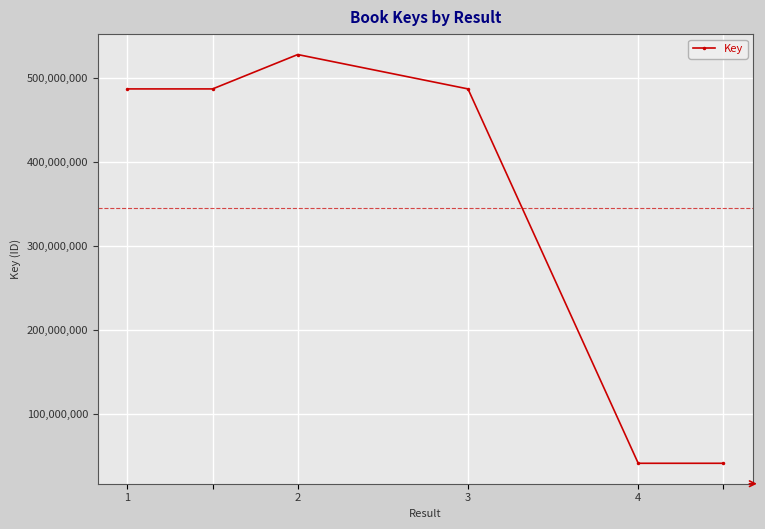

How many data points does each series have?

6